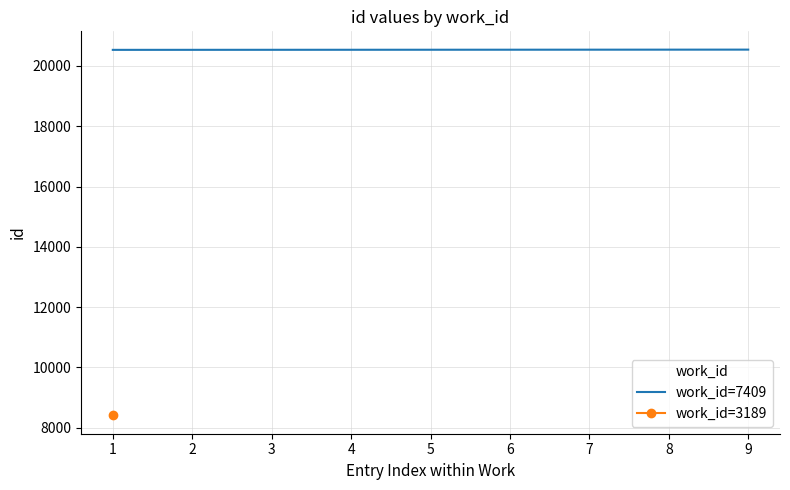

The value of work_id=7409 at 9 is 20541. True or false?

True